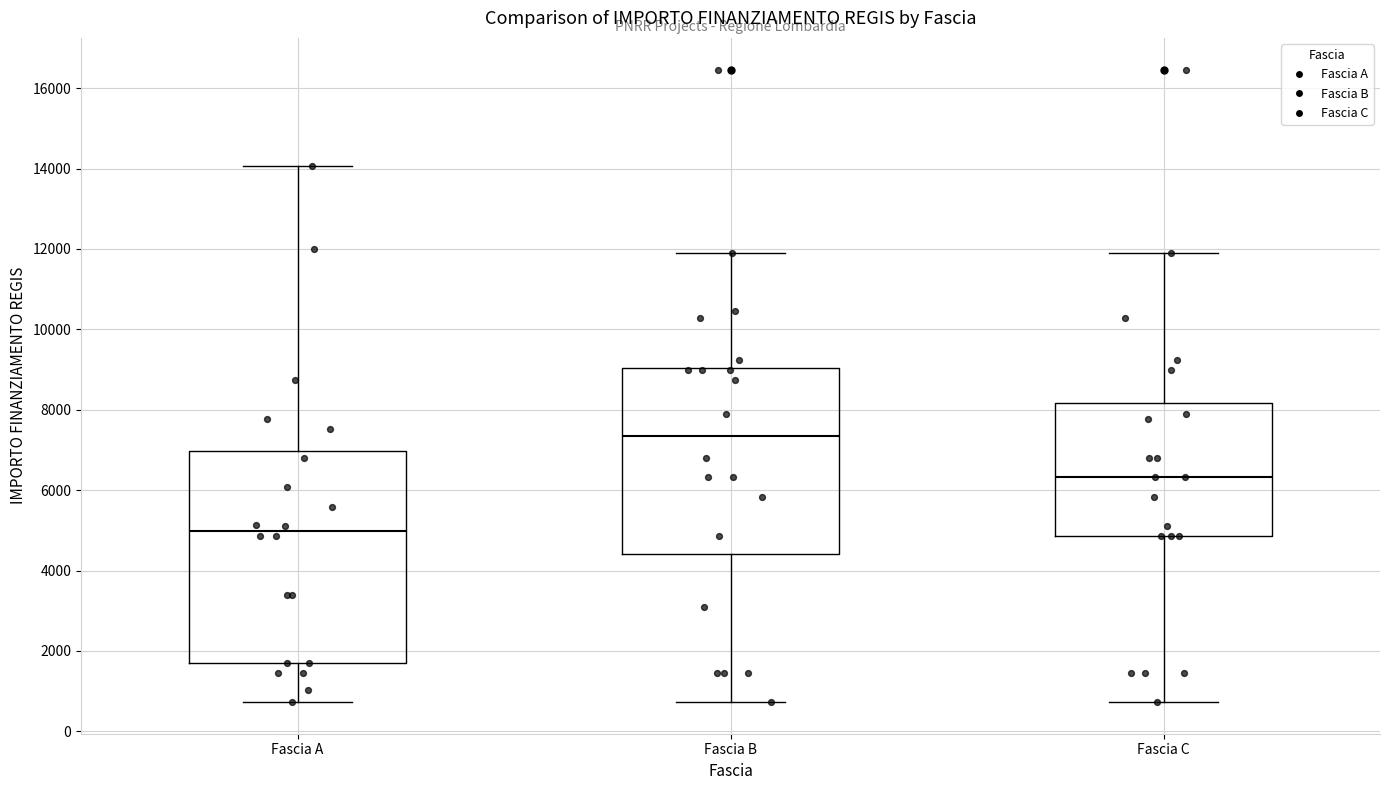

Which box's median line is the lowest?

Fascia A